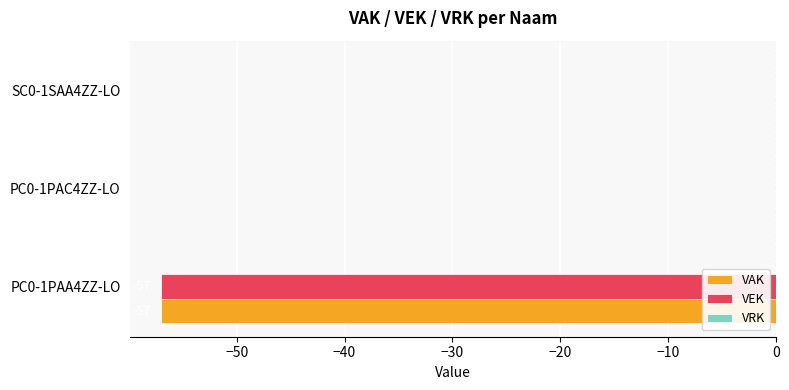

What is the sum of all VEK values?

-57